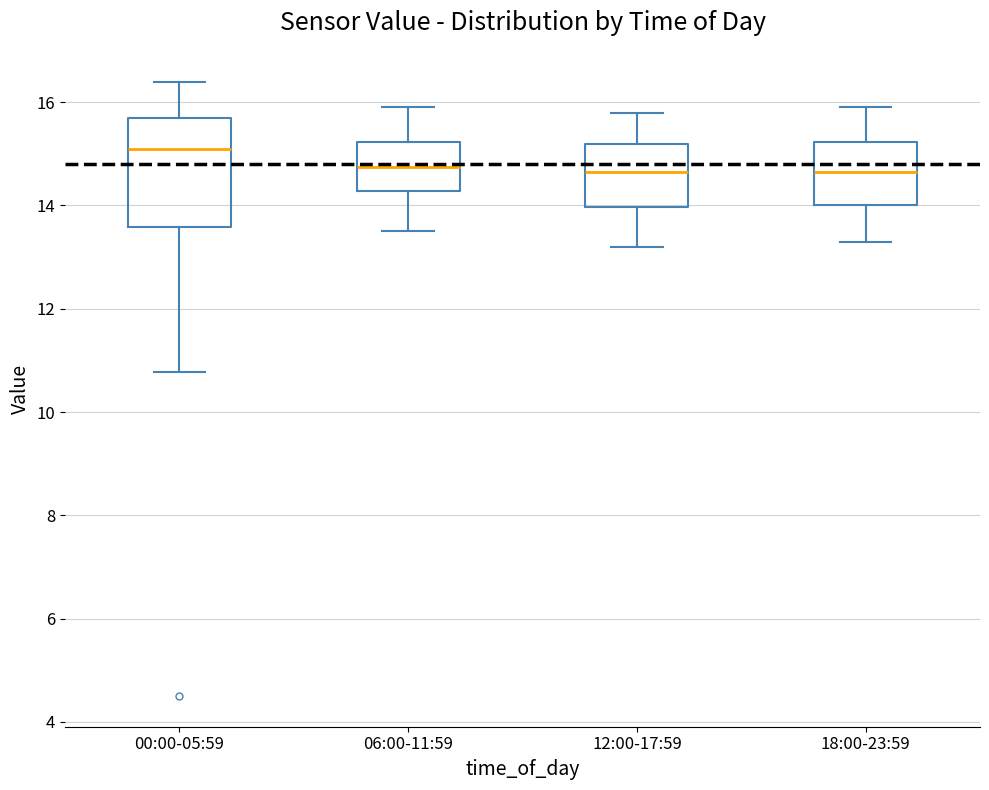

Reading left to right, read every box against the y-axis: the position of its median line, the range the box covers, and the ends of its whiskers. The values are not printed on the chart, so give them approximately, as read against the axis.

00:00-05:59: median 15.2, box 13.6 to 15.8, whiskers 10.8 to 16.4
06:00-11:59: median 14.8, box 14.2 to 15.2, whiskers 13.6 to 16.0
12:00-17:59: median 14.6, box 14.0 to 15.2, whiskers 13.2 to 15.8
18:00-23:59: median 14.6, box 14.0 to 15.2, whiskers 13.4 to 16.0